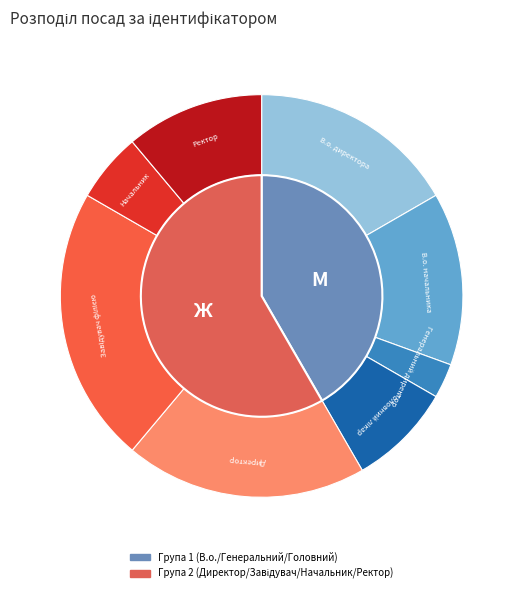

Is Ректор the majority of the pie?

No